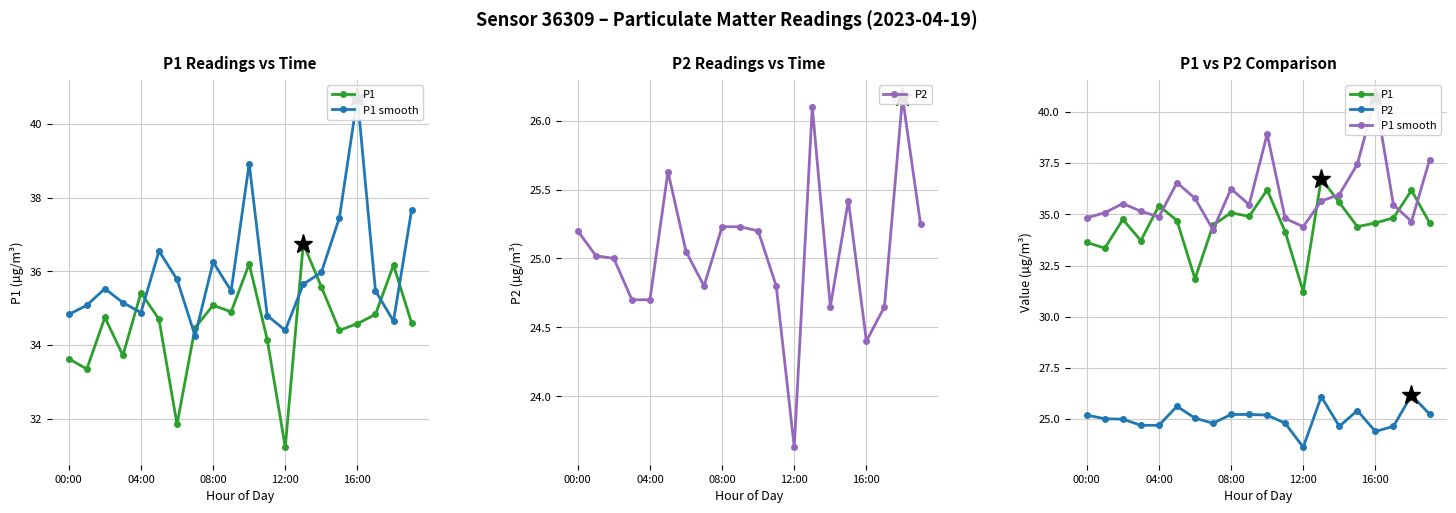

How many interior local peaks does the P1 smooth series have?

5